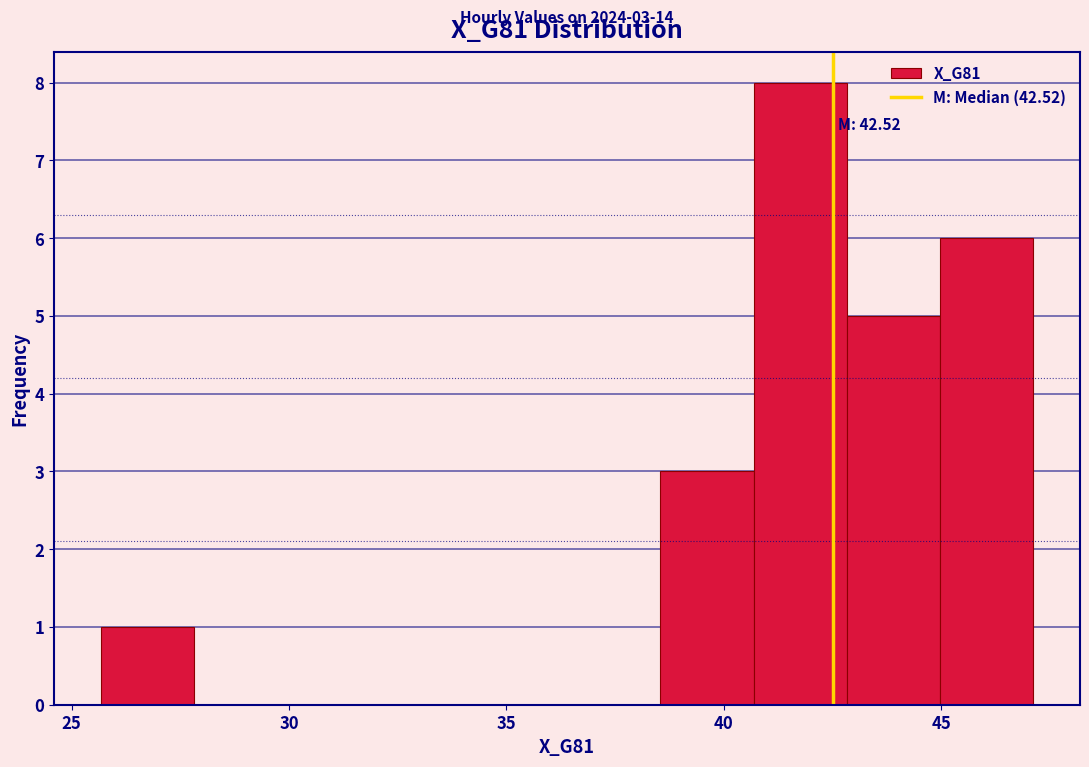

Over which range of the x-axis is the bar tallest?

40.5 to 43.0